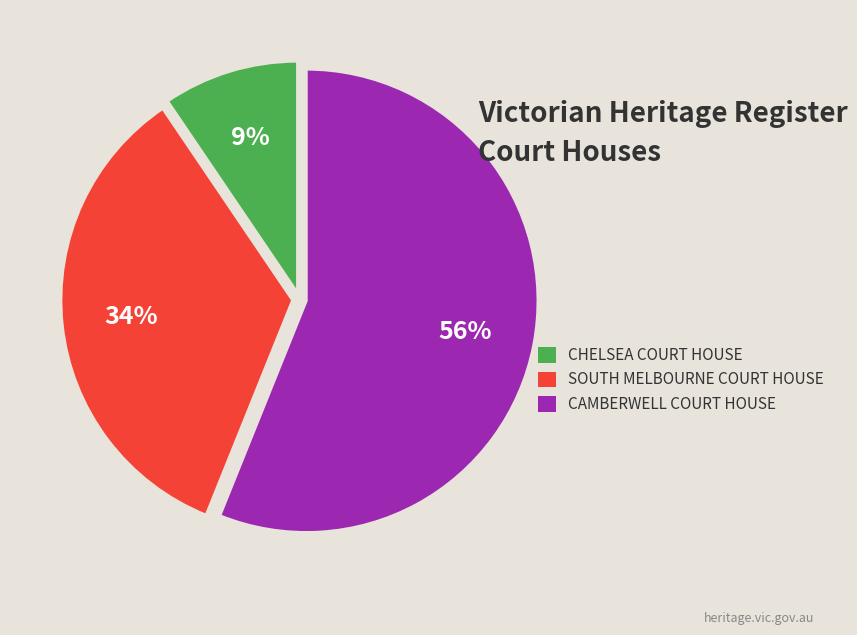

Which category has the biggest portion of the pie?

CAMBERWELL COURT HOUSE